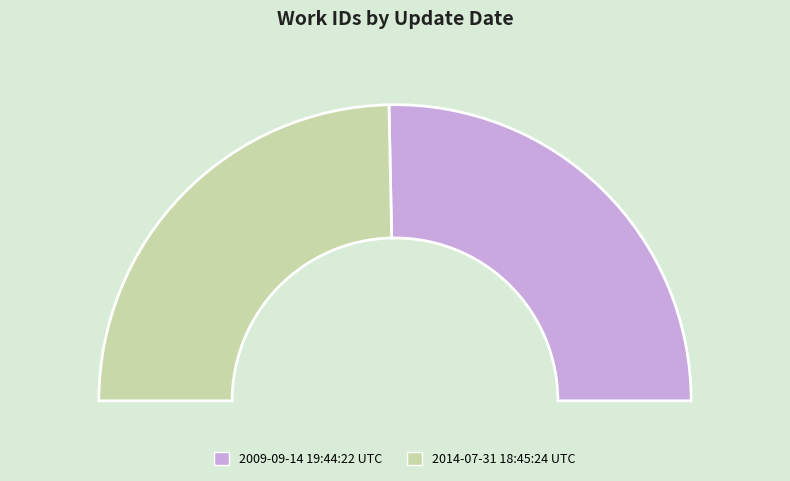

True or false: 2014-07-31 18:45:24 UTC accounts for 58% of the total.

False